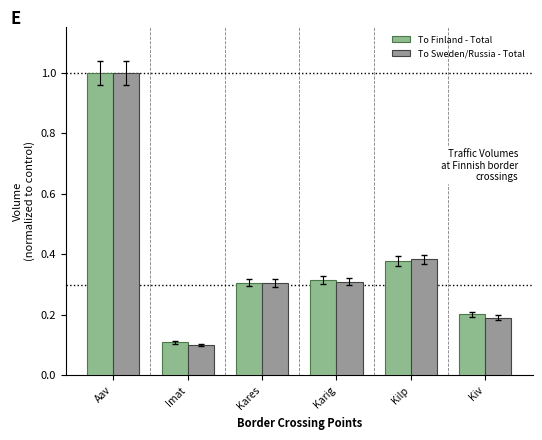

How many bars are there in total?

12